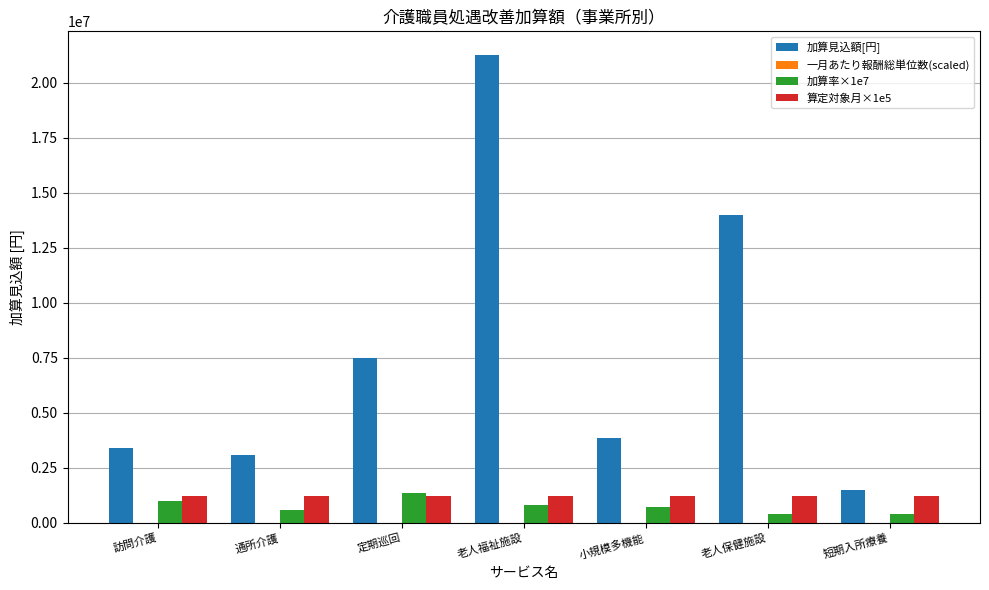

Which category has the highest value across all series?

老人福祉施設